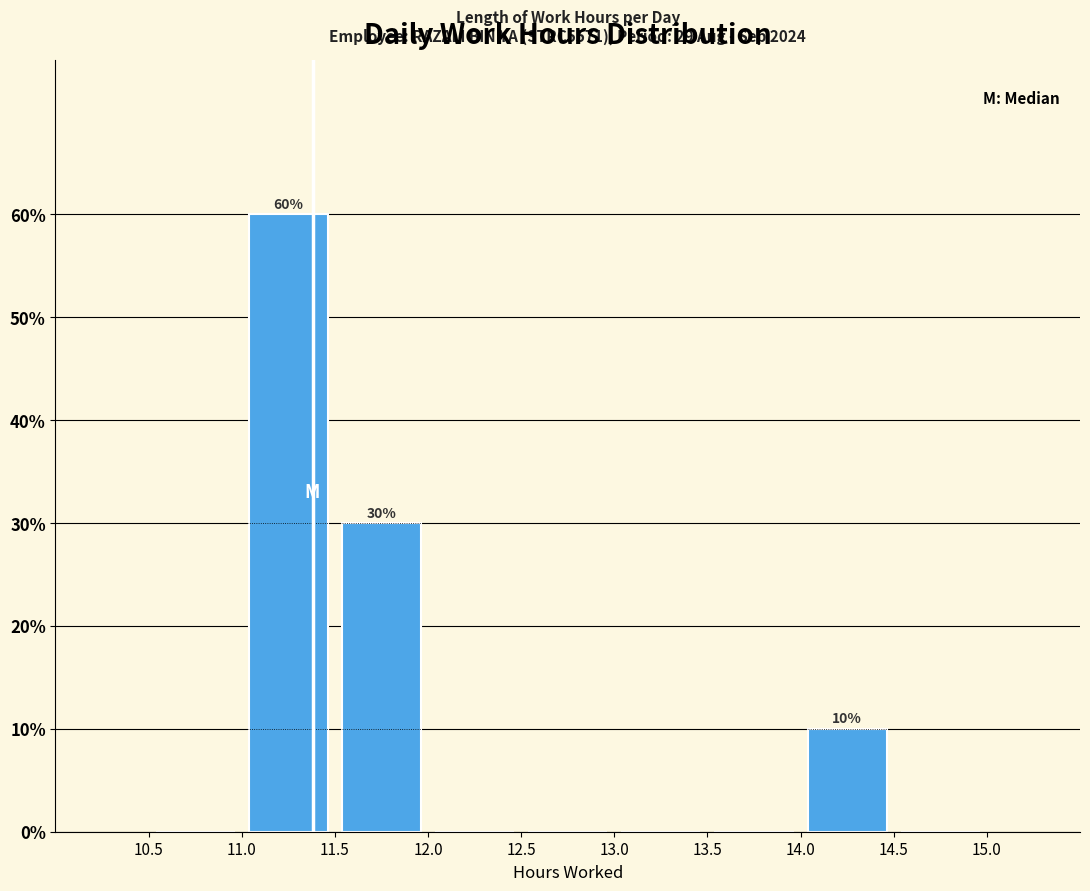

Which range on the x-axis has the tallest bar?

11.0 to 11.5